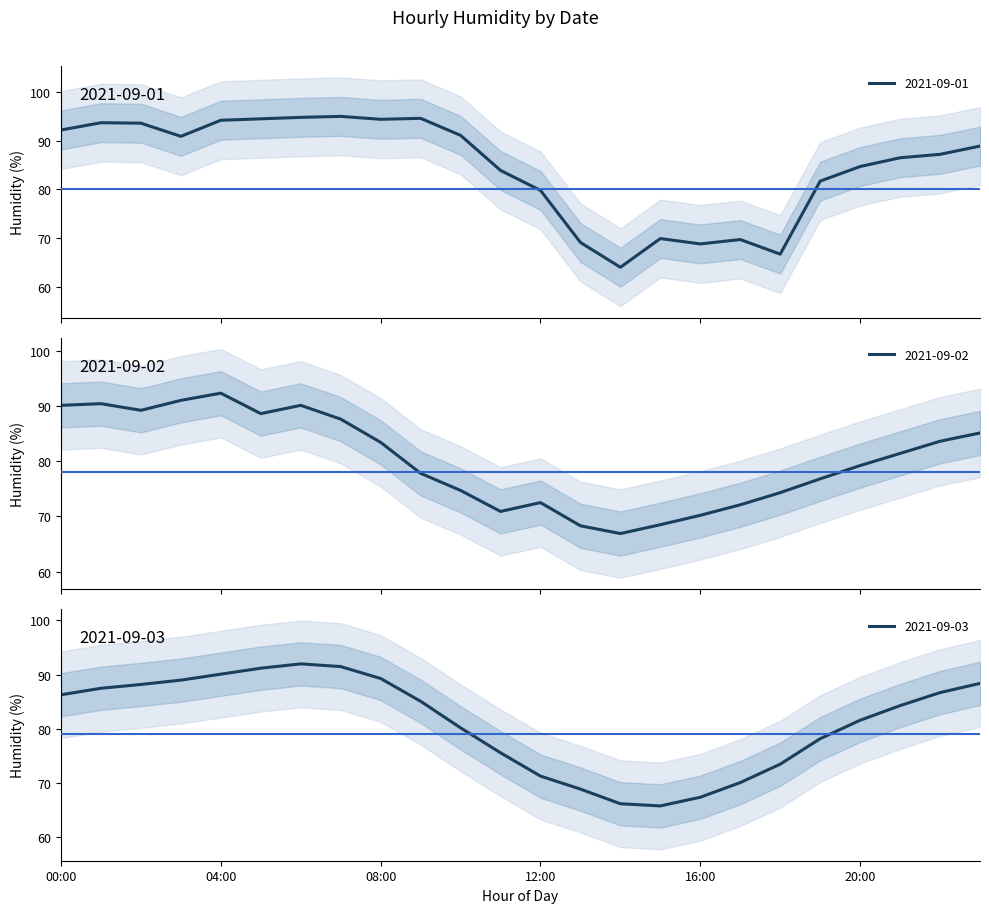

What position from the left is 04:00?

5